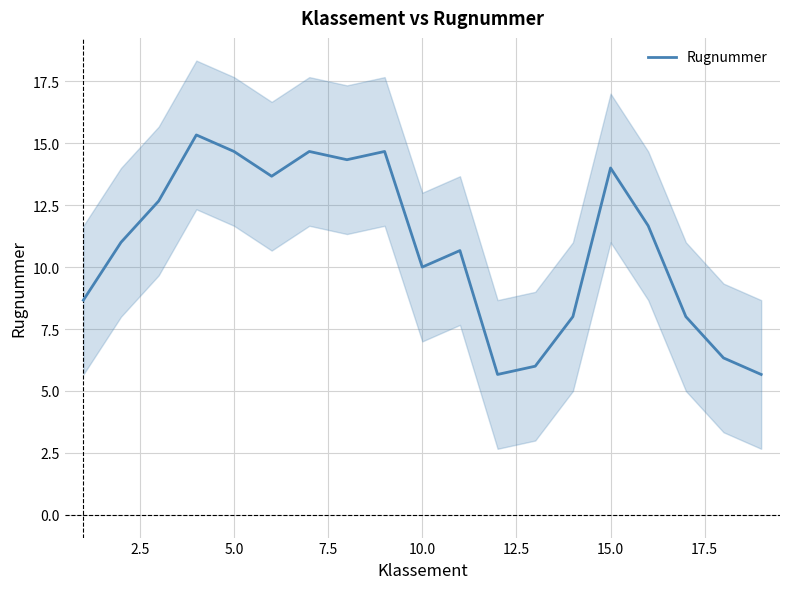

Count the number of data series in this chart.

1